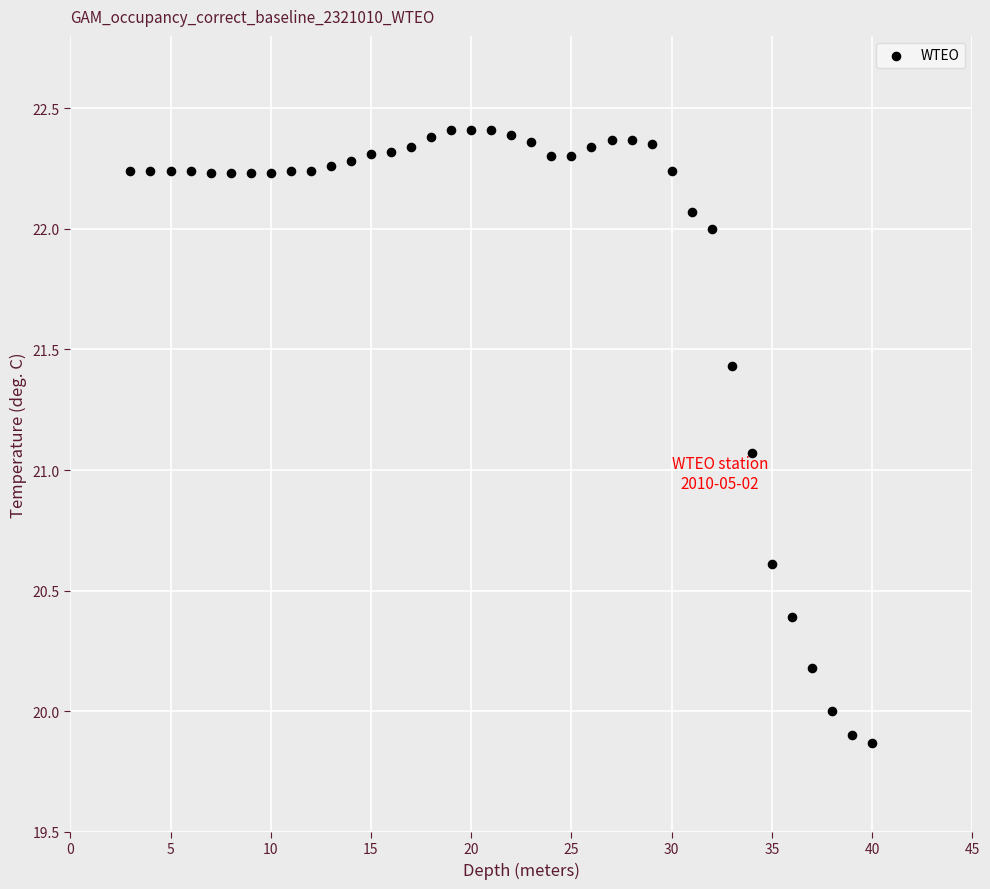

What Y value in the scatter plot is closest to 21?

21.1